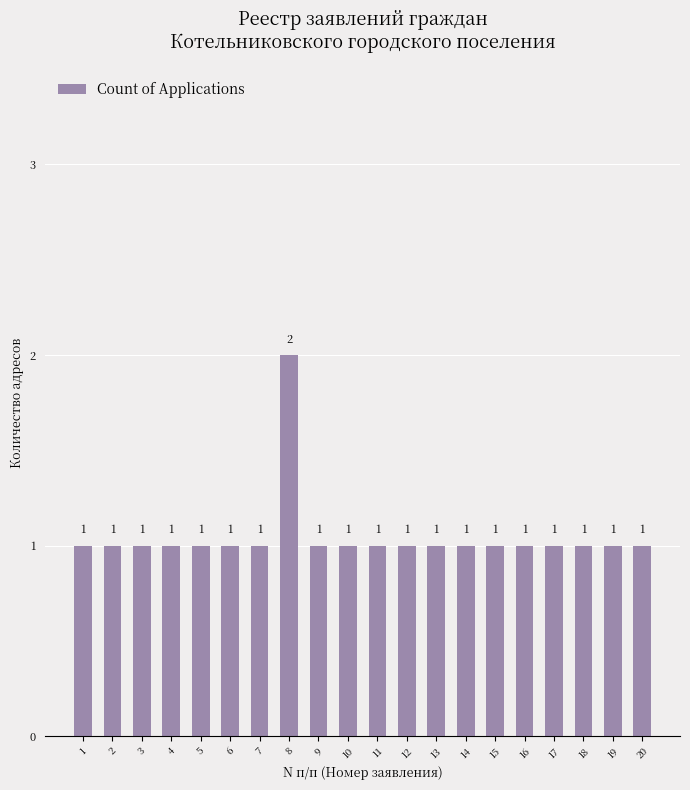

What is the value of the 16th bar from the left?

1